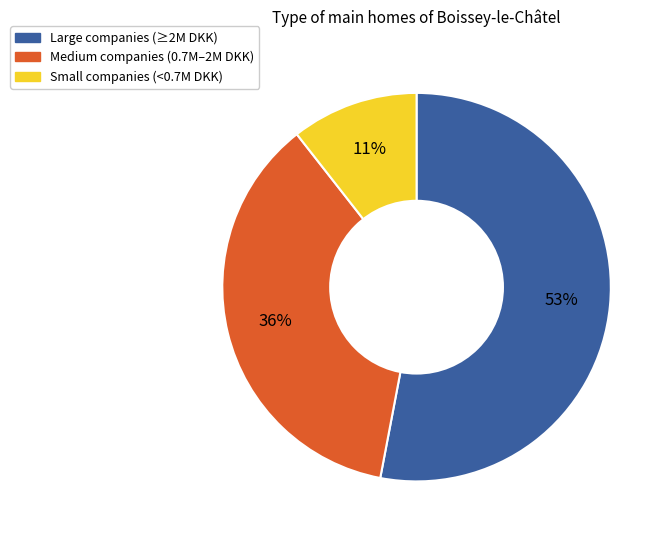

How many slices are in this pie chart?

3